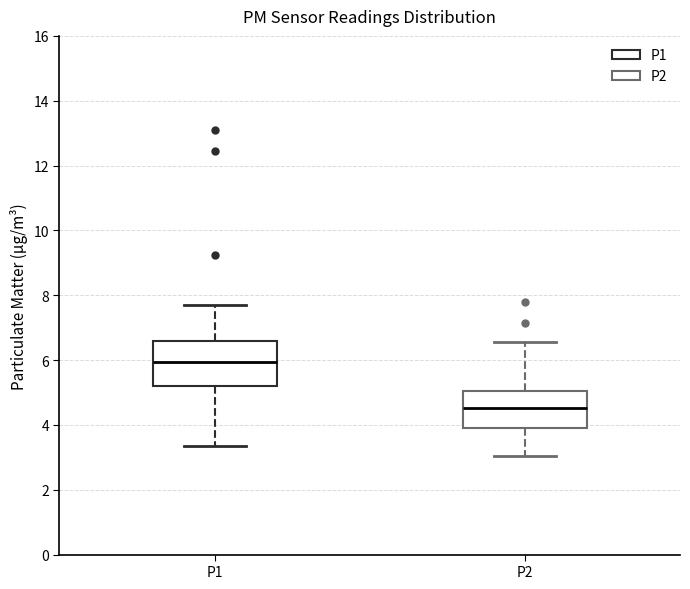

Which box has the highest median line?

P1